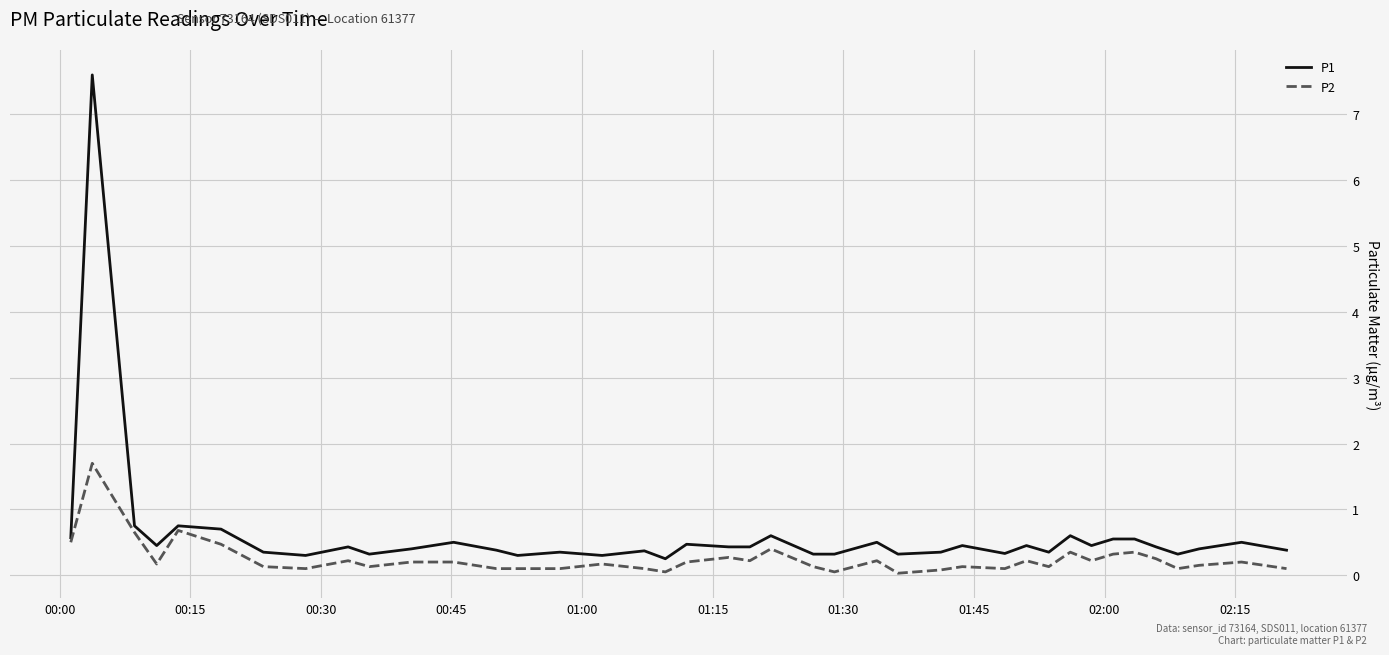

Which series has the largest total across all categories?

P1